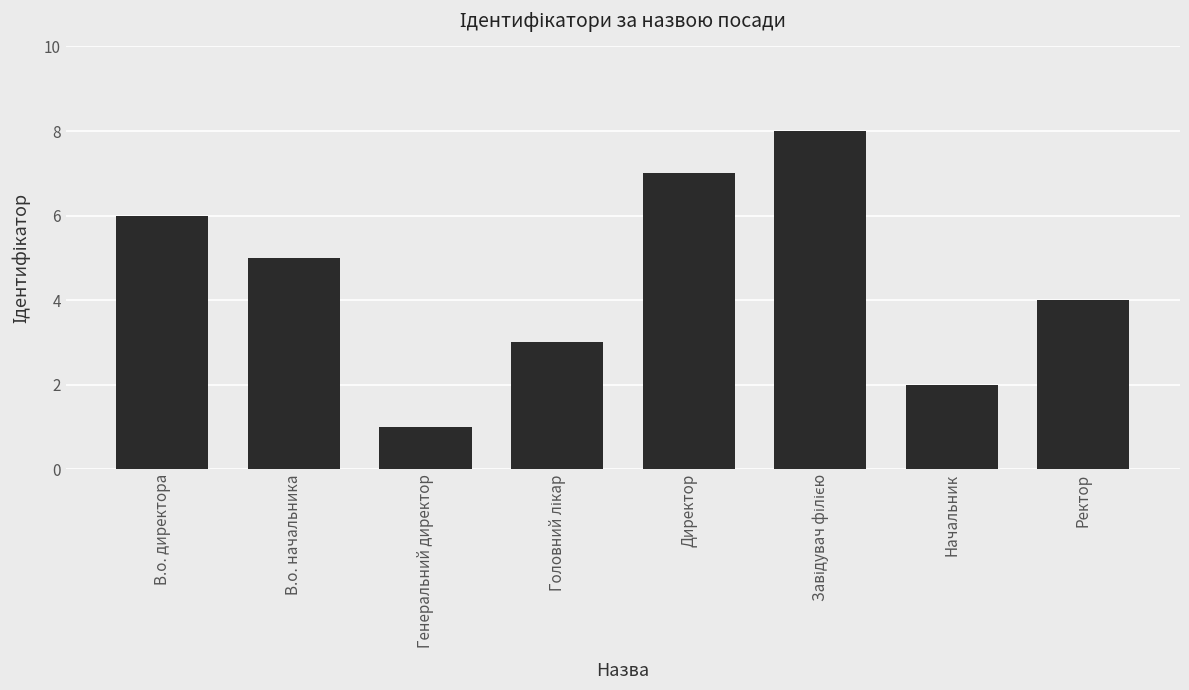

Read the value at В.о. начальника.

5